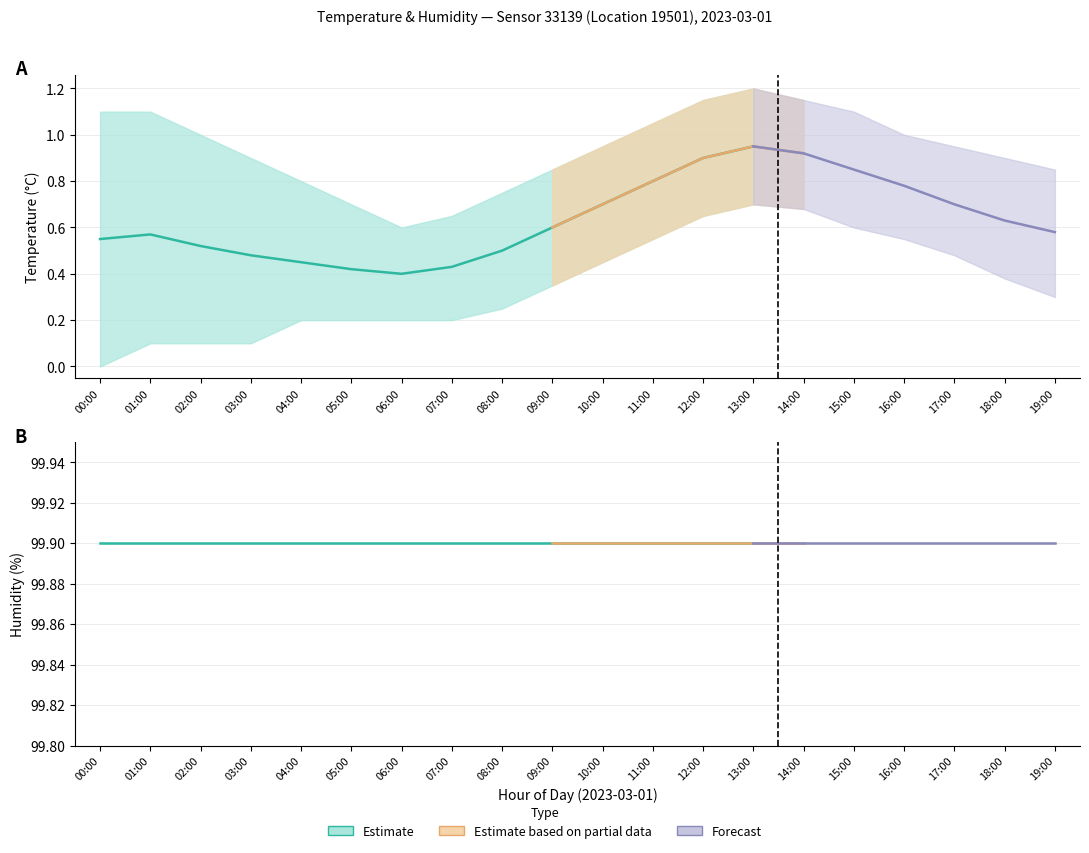

How many data points does each series have?

20